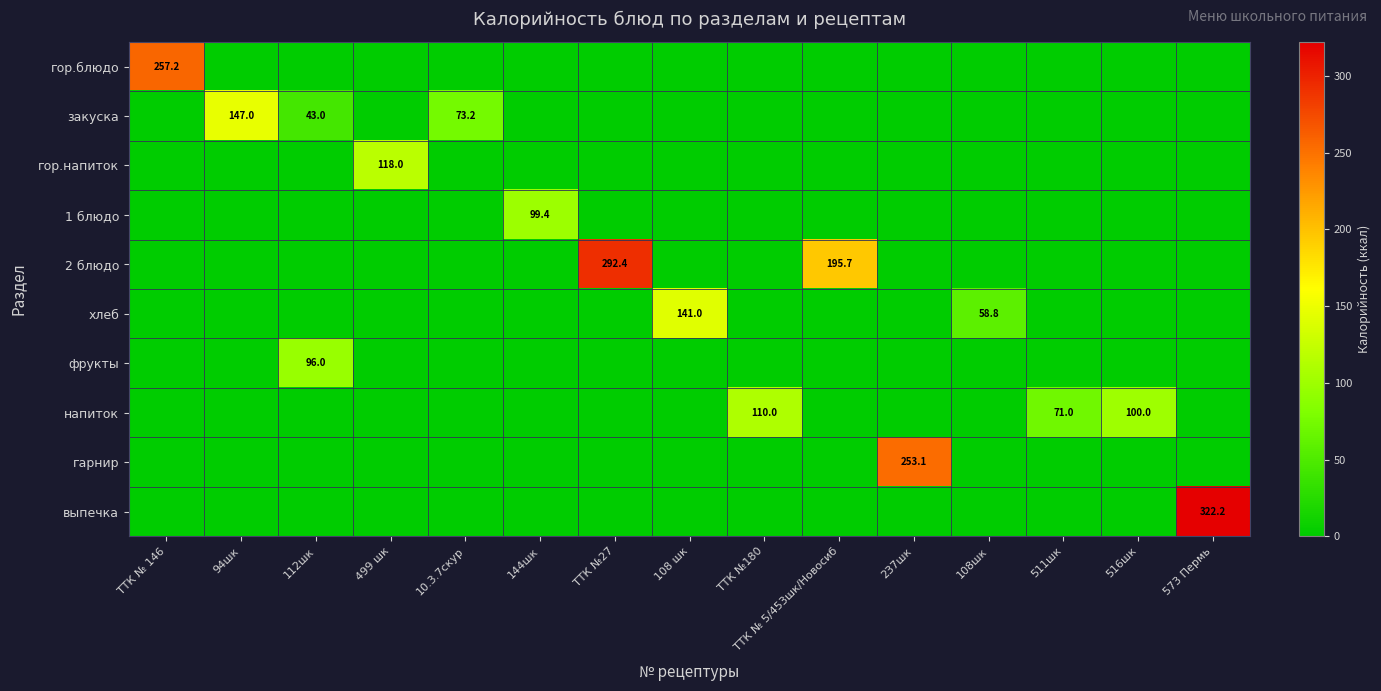

What is the spread (max minus min) of values at ТТК №180?

110.0